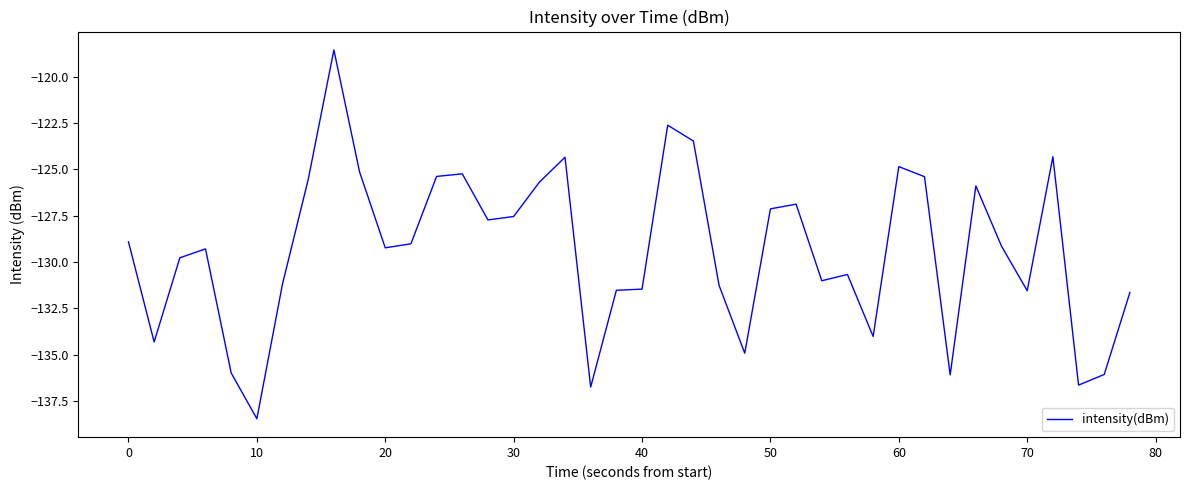

What is the smallest value displayed?

-138.5